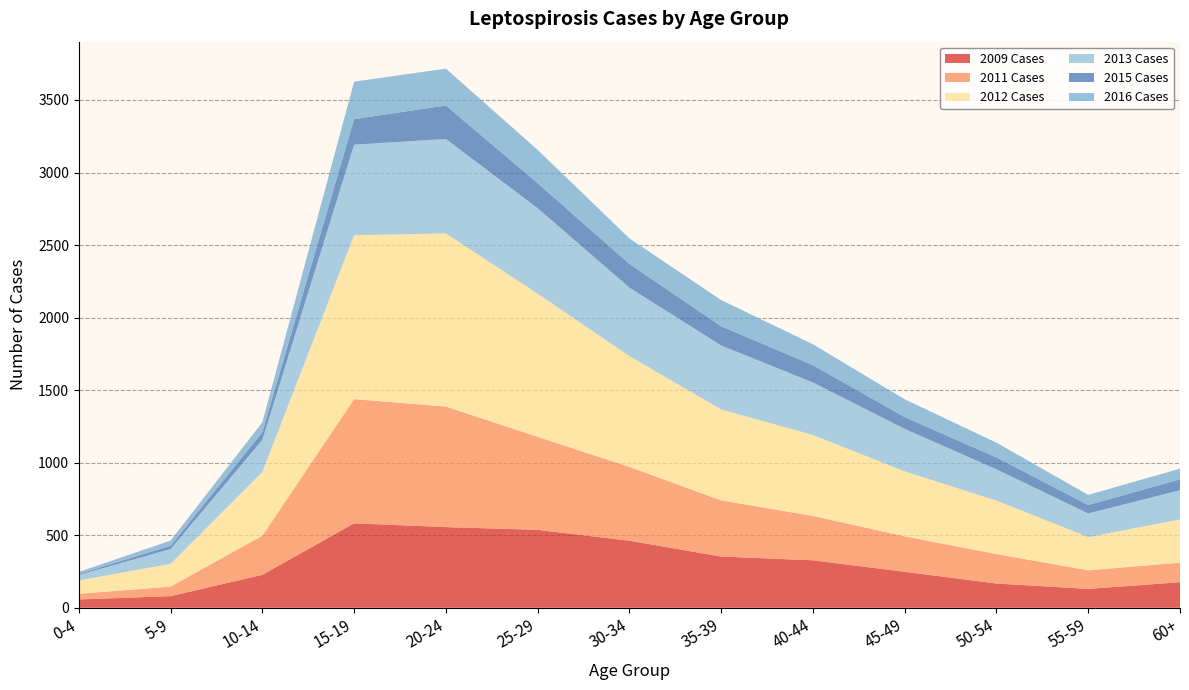

Reading left to right, what are all the values shown in this chart?

2009 Cases: 57	80	227	582	556	537	462	353	327	248	167	130	176
2011 Cases: 39	66	270	856	831	641	509	387	306	244	203	128	135
2012 Cases: 92	157	439	1130	1193	987	764	627	558	448	369	229	298
2013 Cases: 38	102	221	624	651	589	472	441	362	293	215	163	201
2015 Cases: 7	22	54	176	231	172	163	132	119	81	82	58	75
2016 Cases: 14	36	68	258	254	230	176	181	144	123	102	70	74